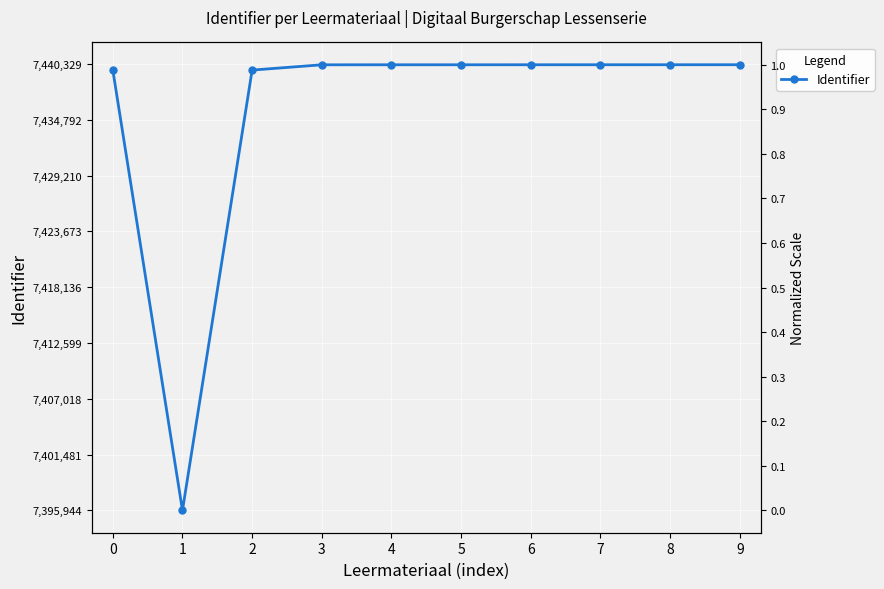

True or false: the data has more than 0 interior local peaks.

False